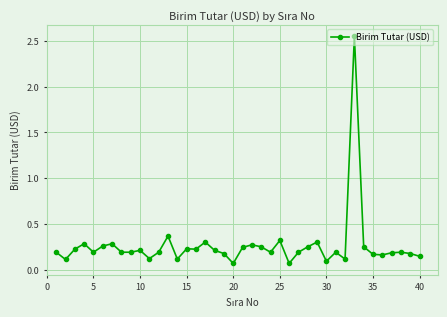

How many lines are shown in the chart?

1